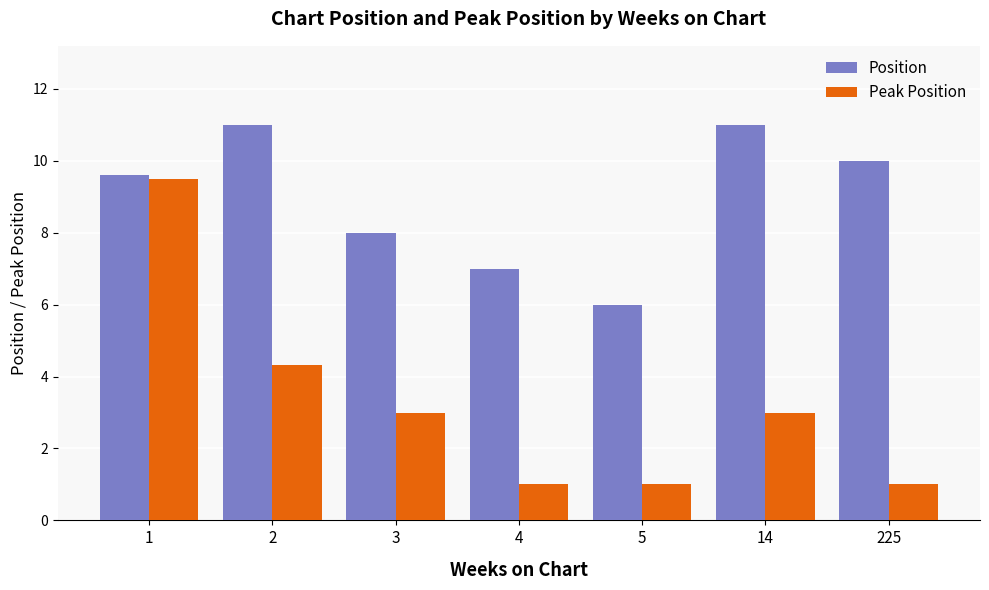

How many groups of bars are there?

7